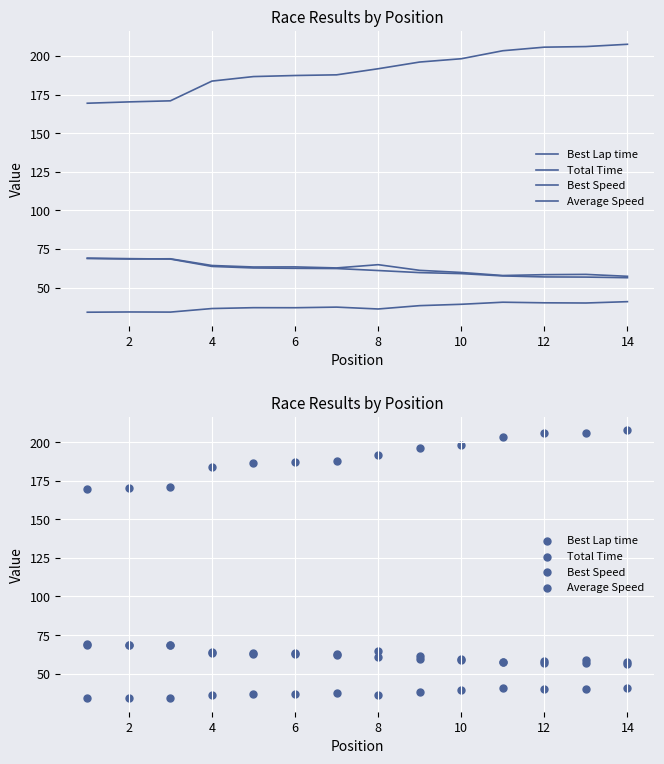

What is the total value across all series at 14?

362.1